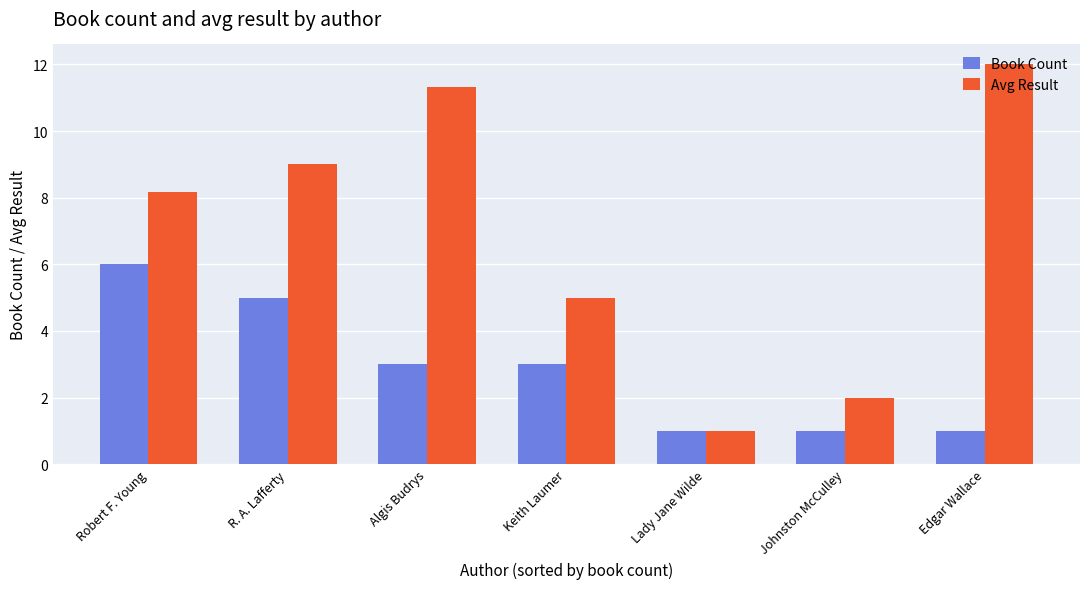

Reading left to right, what are all the values shown in this chart?

Book Count: Robert F. Young=6.0	R. A. Lafferty=5.0	Algis Budrys=3.0	Keith Laumer=3.0	Lady Jane Wilde=1.0	Johnston McCulley=1.0	Edgar Wallace=1.0
Avg Result: Robert F. Young=8.2	R. A. Lafferty=9.0	Algis Budrys=11.3	Keith Laumer=5.0	Lady Jane Wilde=1.0	Johnston McCulley=2.0	Edgar Wallace=12.0